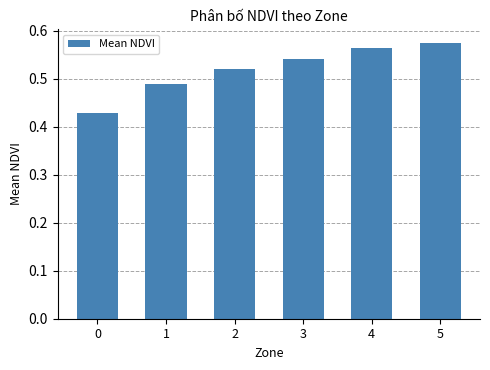

The chart shows a value of 0.9 at 4. True or false?

False